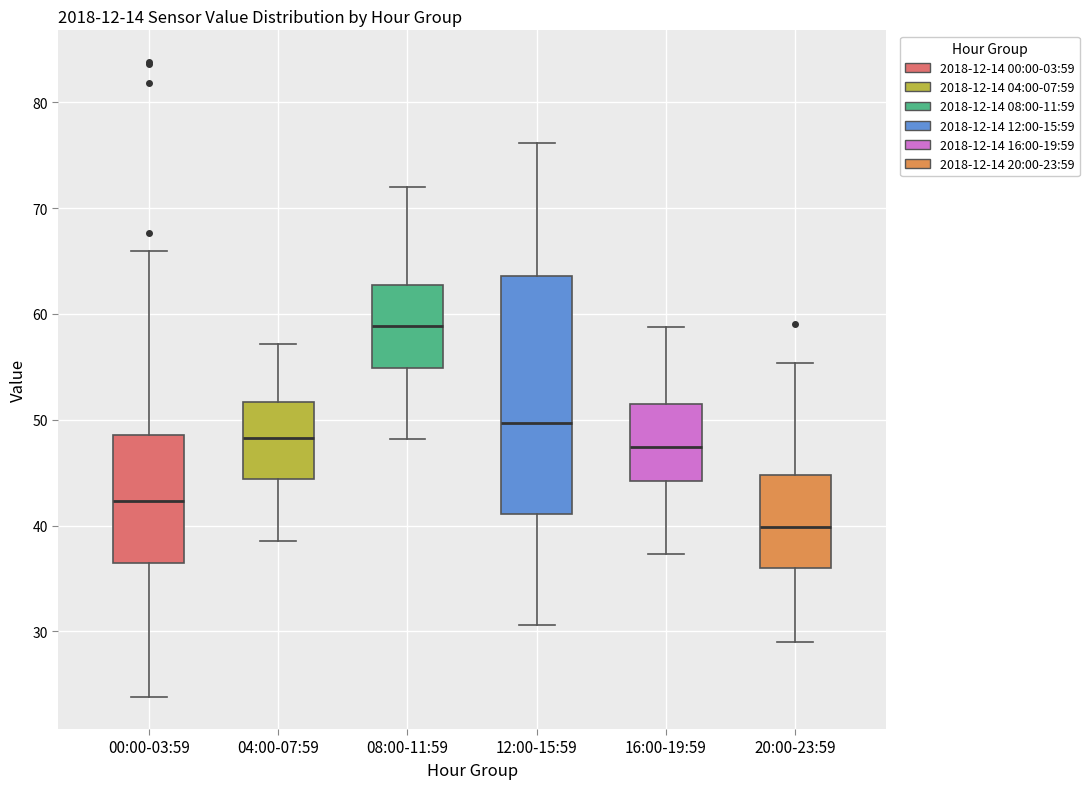

Where does the lower whisker of the box for 00:00-03:59 end on the y-axis? The values are not printed on the chart, so give them approximately, as read against the axis.

24